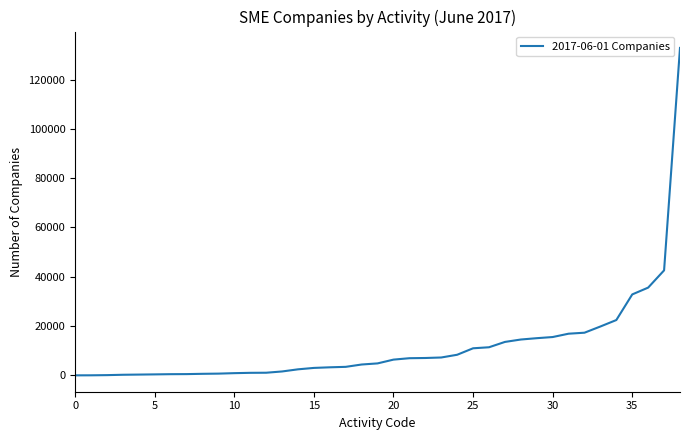

What is the greatest value displayed?

132830